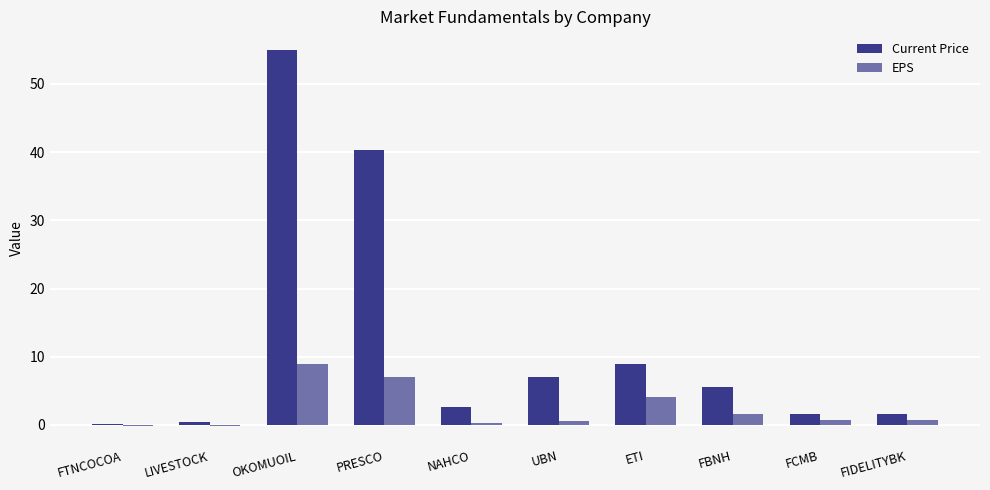

What is the difference between the maximum and minimum values in the Current Price series?

54.8